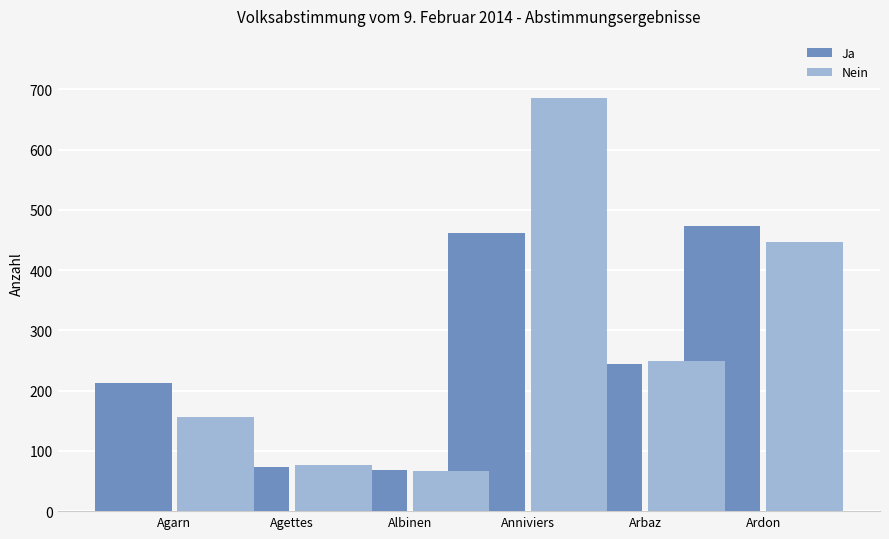

The value of Ja at Agarn is 213. True or false?

True